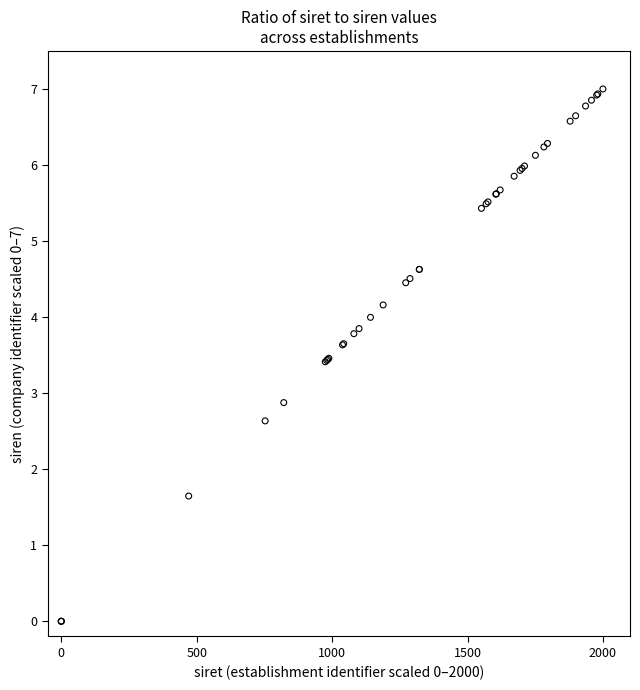

What Y value in the scatter plot is closest to 3?

2.9